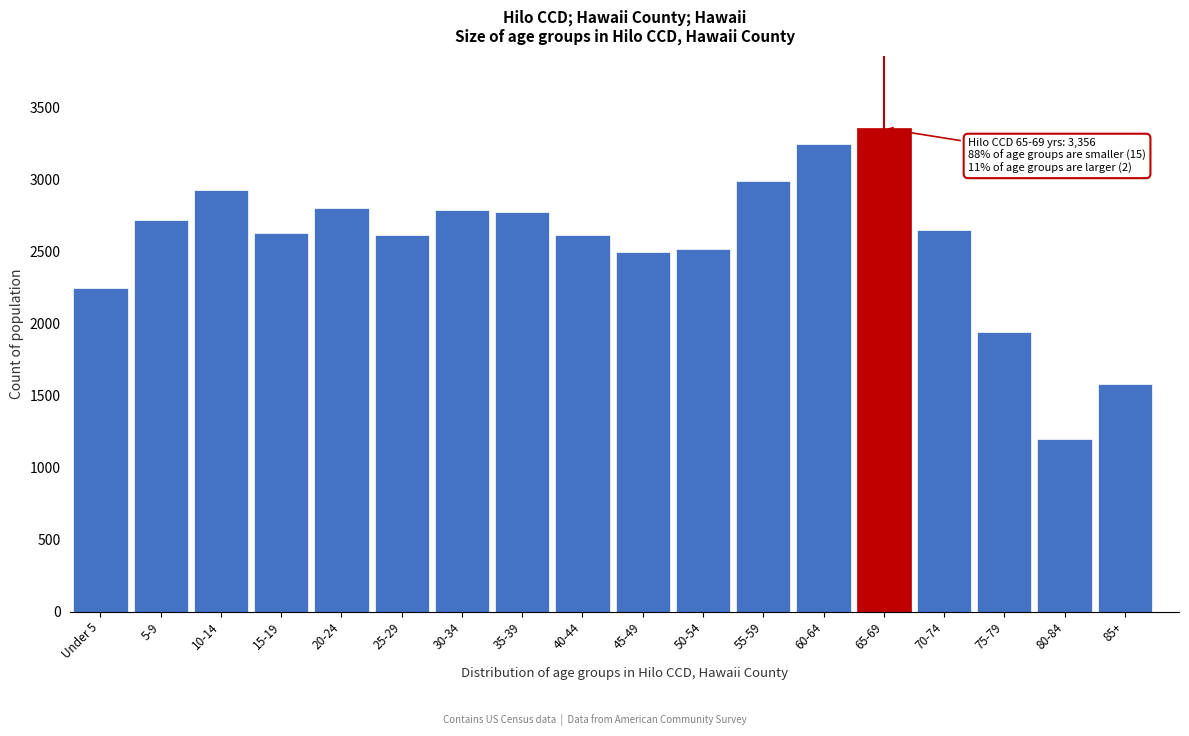

What is the average value?

2562